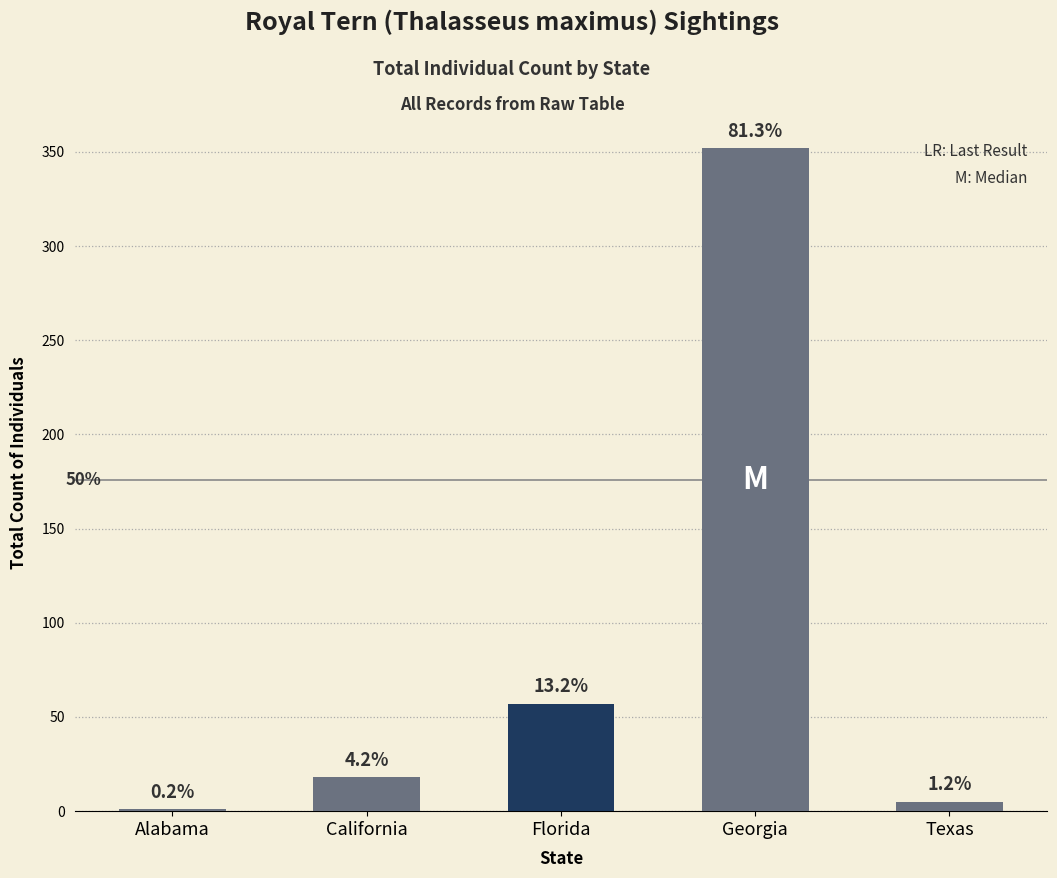

Are the bars grouped side by side (vs. stacked)?

No